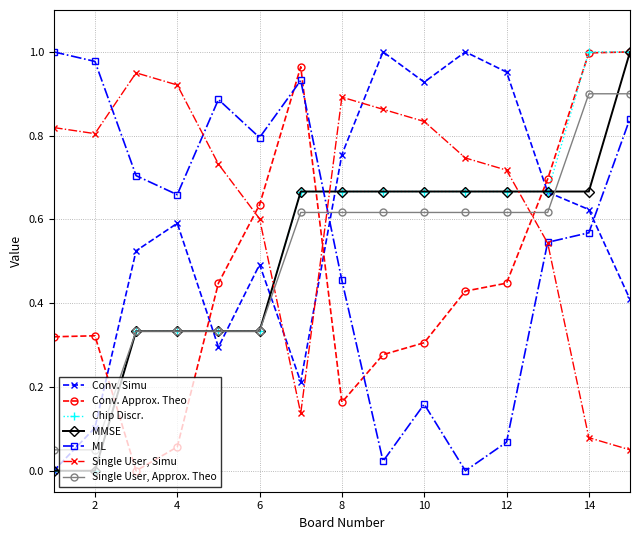

How many times do Conv. Approx. Theo and Single User, Simu cross each other?

3